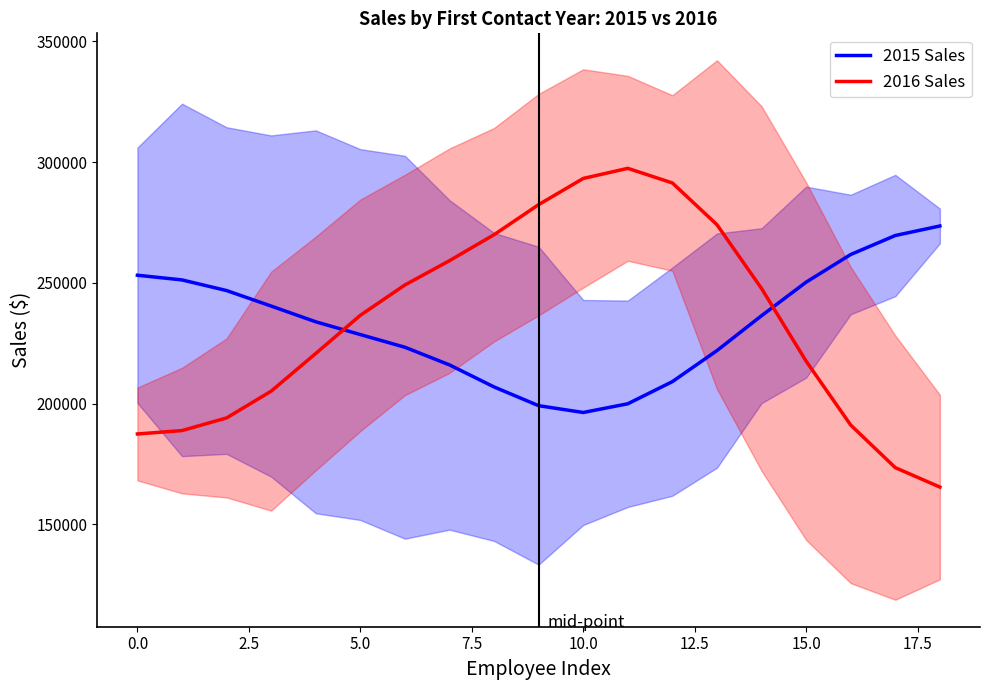

Reading right to left, what are all the values shown in this chart?

2015 Sales: 273576.2	269633.3	261767.6	250322.2	236430.5	221989.2	209143.9	199971.3	196362.7	199179.7	206942.9	216068.7	223377.3	228622.1	233912.0	240427.6	246842.6	251246.6	253183.7
2016 Sales: 165489.3	173527.5	191151.4	217611.5	247689.8	274105.8	291383.5	297443.2	293253.8	282412.2	269964.6	259205.2	249153.1	236585.3	220789.0	205186.1	194103.8	188872.6	187472.1